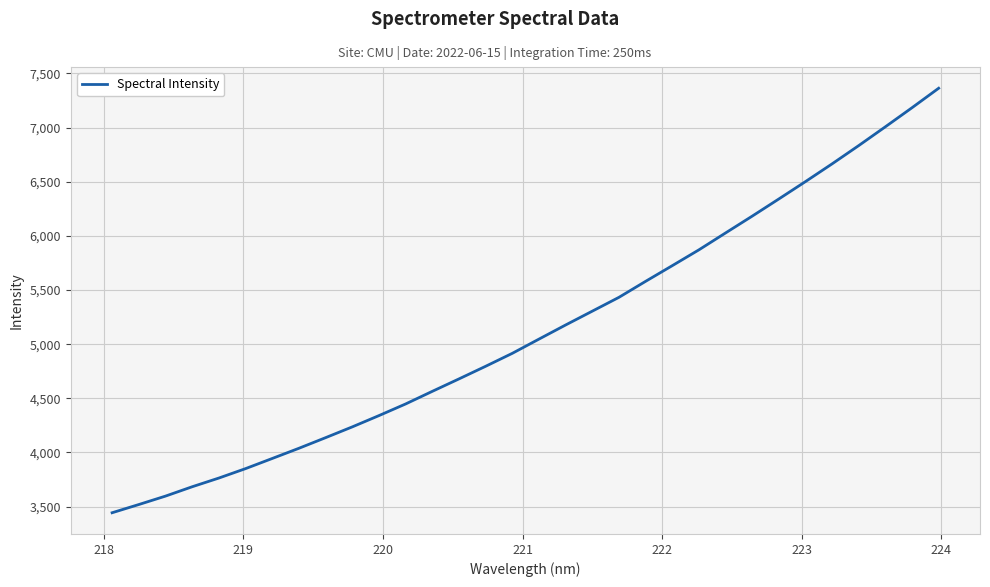

What is the smallest value displayed?

3443.4